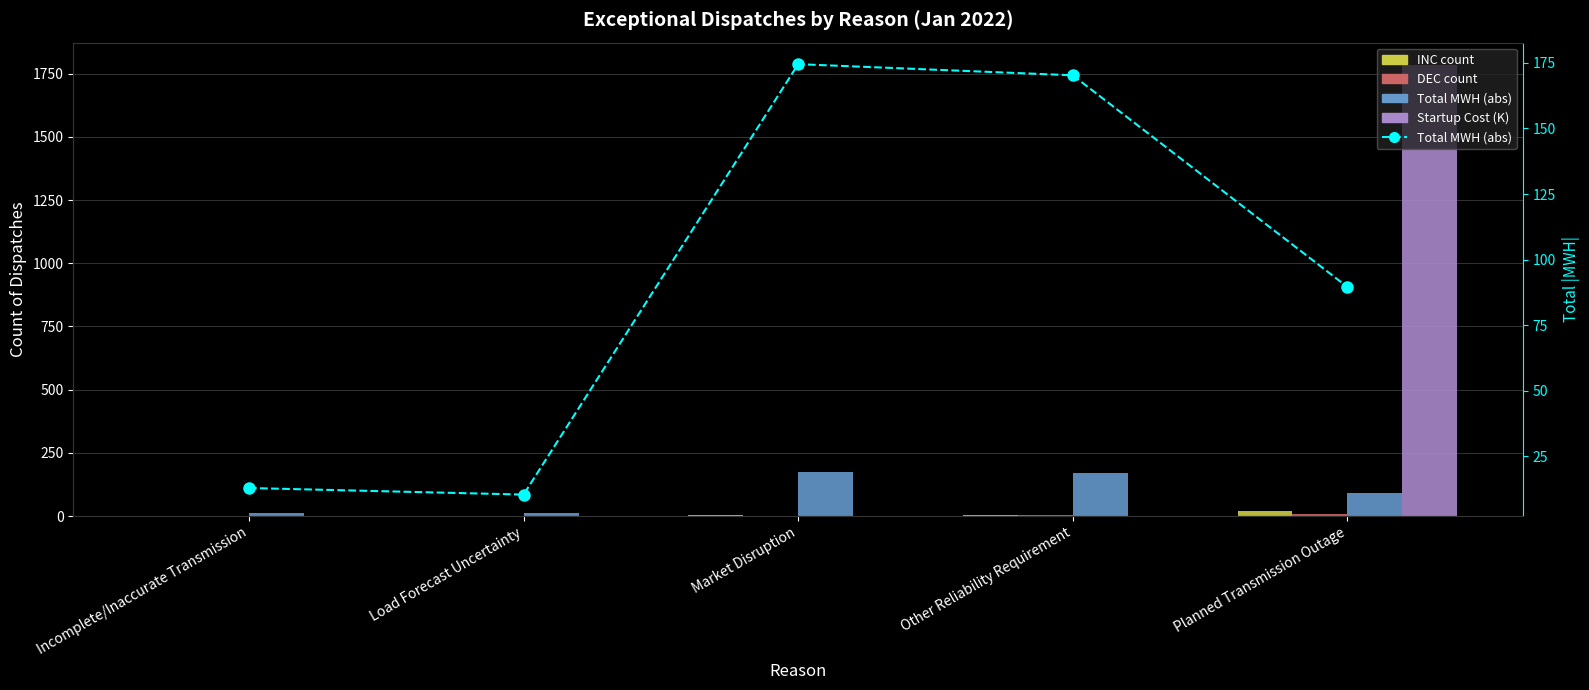

List the series in order of their peak value, lowest first.

DEC count, INC count, Total MWH (abs), Startup Cost (K)